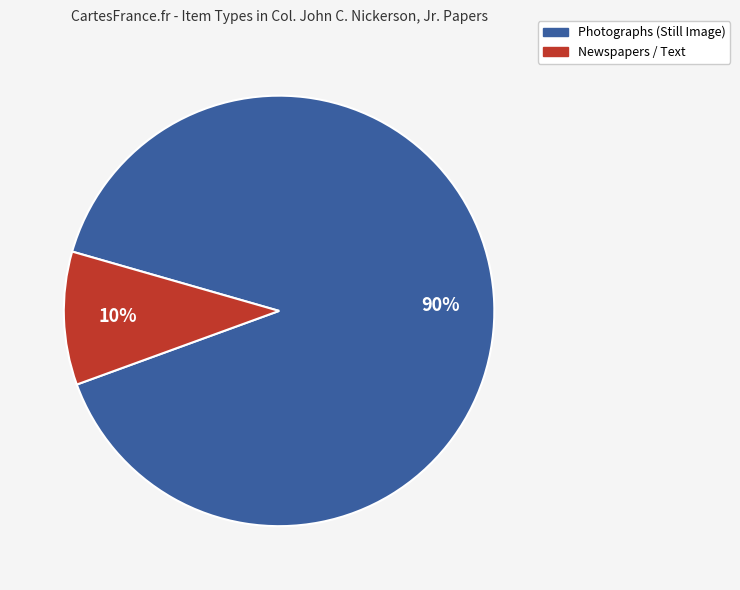

Is there any slice that represents more than half of the pie?

Yes